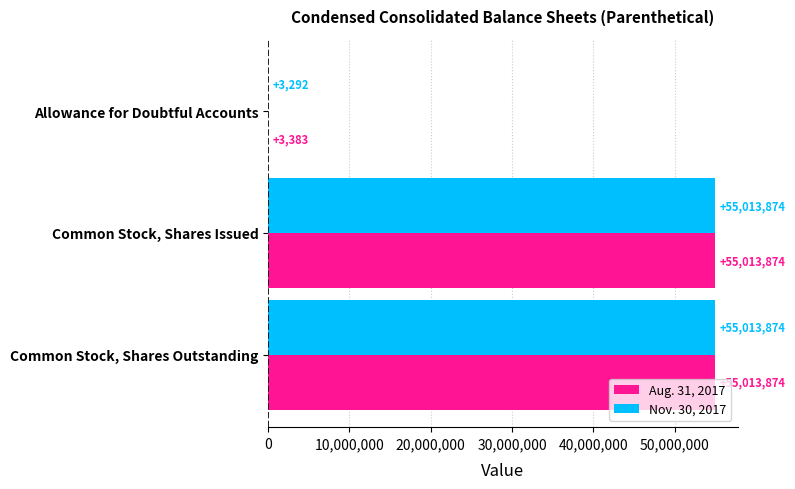

What is the sum of all Aug. 31, 2017 values?

110031131